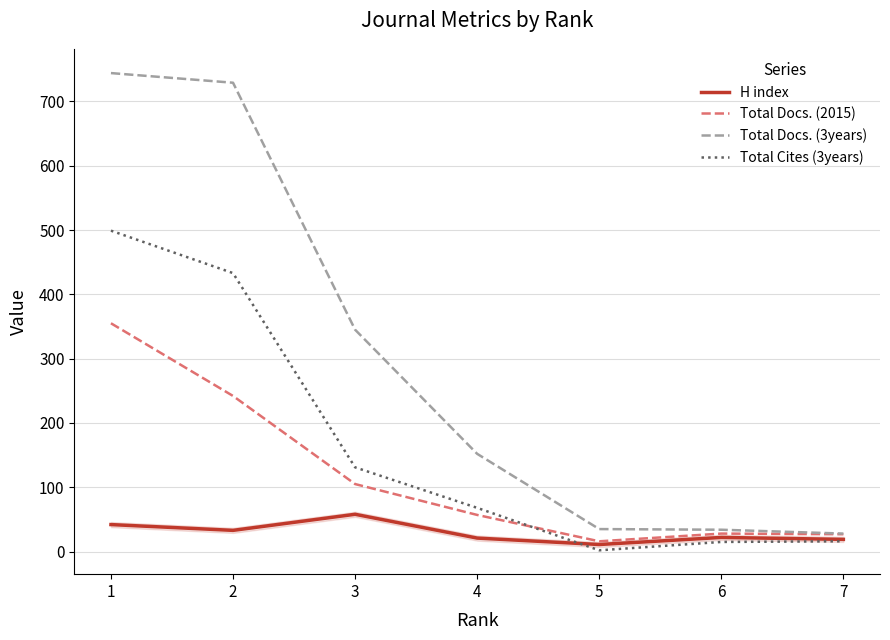

Is the value of H index at 3 greater than the value of Total Docs. (3years) at 3?

No